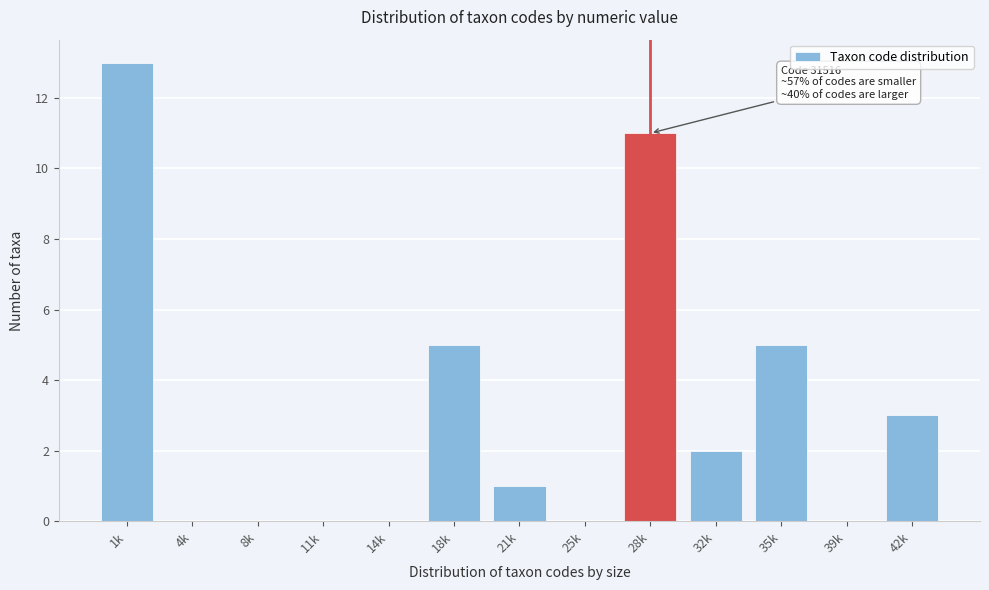

Reading right to left, transcribe all the data shown in this chart.

42k=3	39k=0	35k=5	32k=2	28k=11	25k=0	21k=1	18k=5	14k=0	11k=0	8k=0	4k=0	1k=13